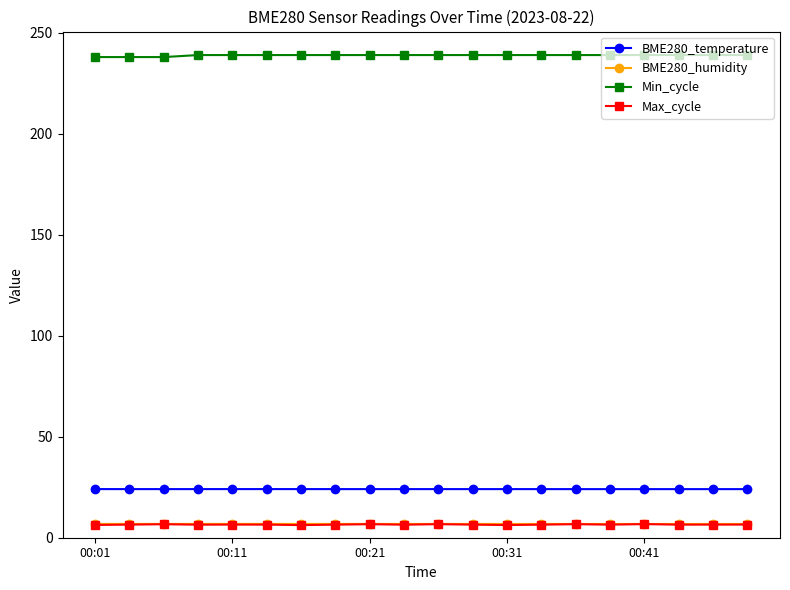

Which series has the largest total across all categories?

Min_cycle